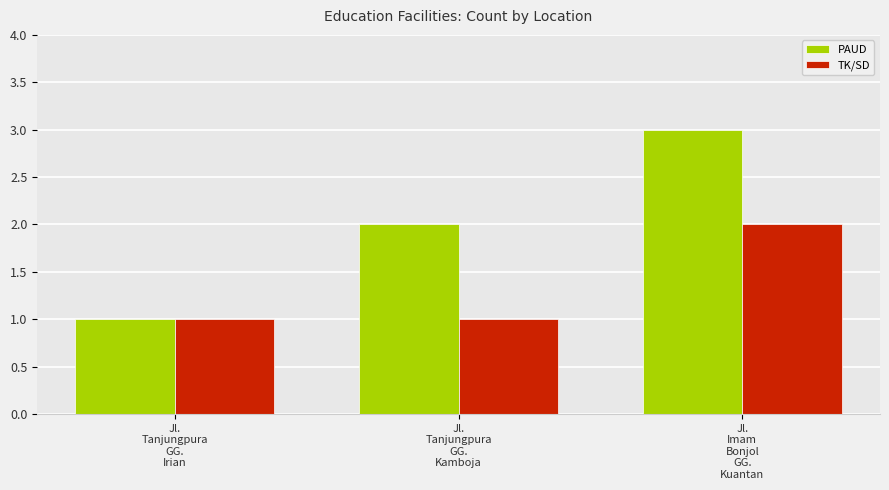

What is the difference between the TK/SD values at Jl.
Imam
Bonjol
GG.
Kuantan and Jl.
Tanjungpura
GG.
Irian?

1